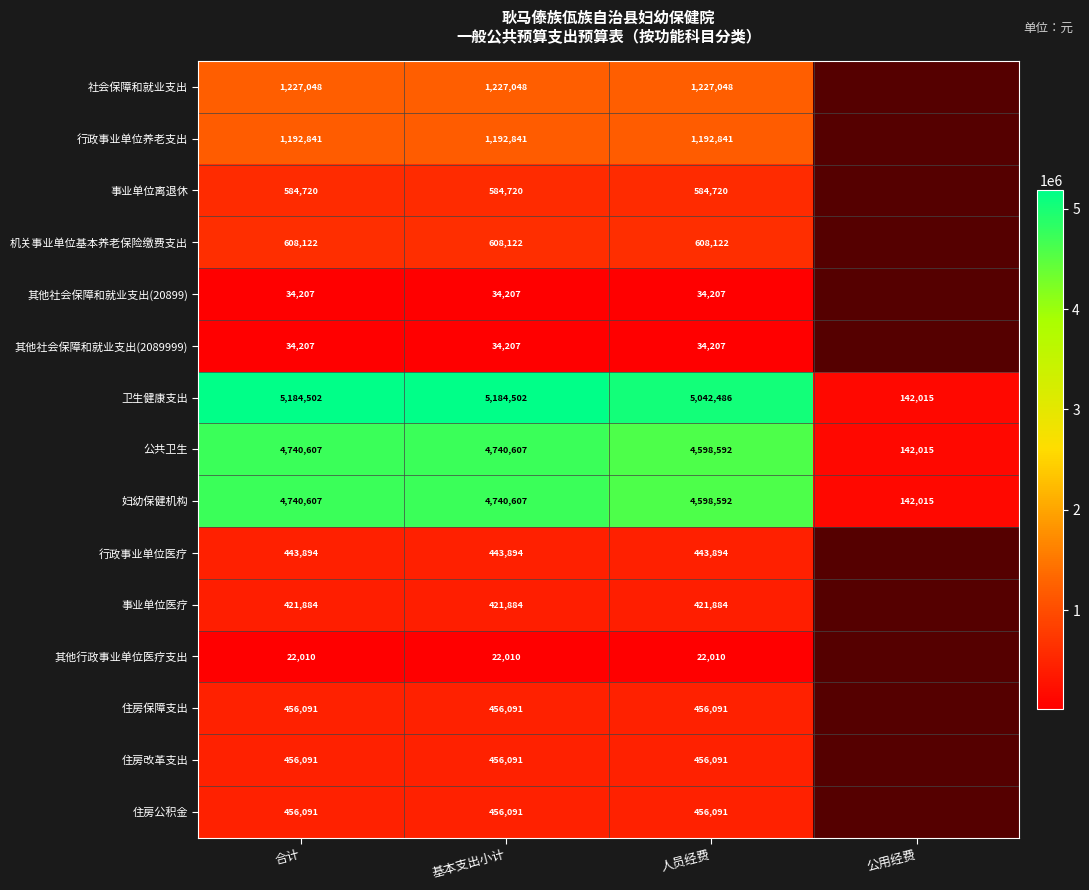

Which category has the highest value in the 住房公积金 series?

合计